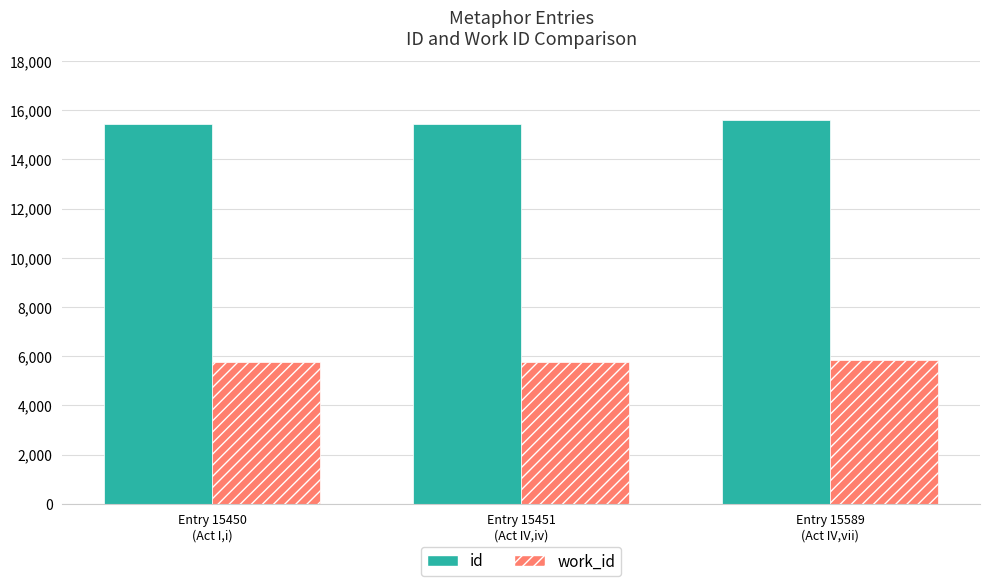

What is the average value of the work_id series?

5808